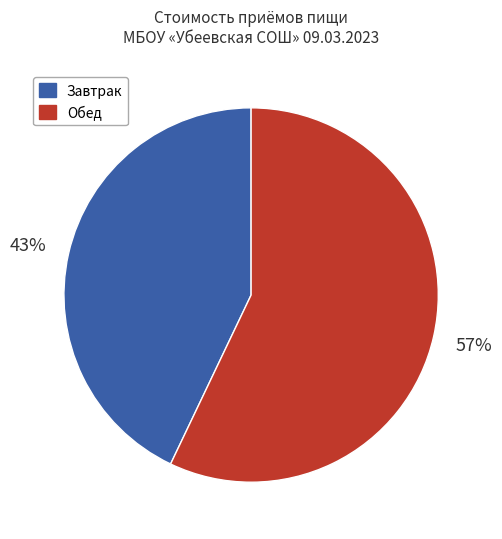

To the nearest percent, what percentage of the pie is Завтрак?

43%